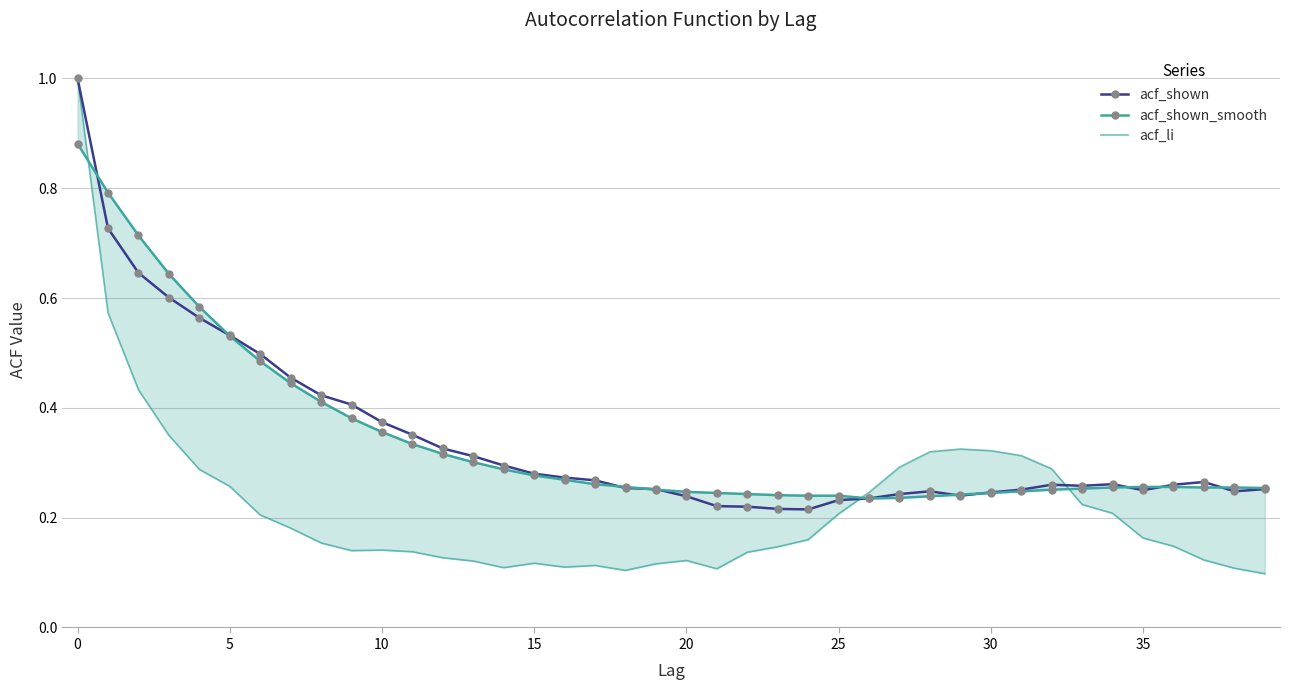

The acf_shown series shows 0.3 at 5. True or false?

False